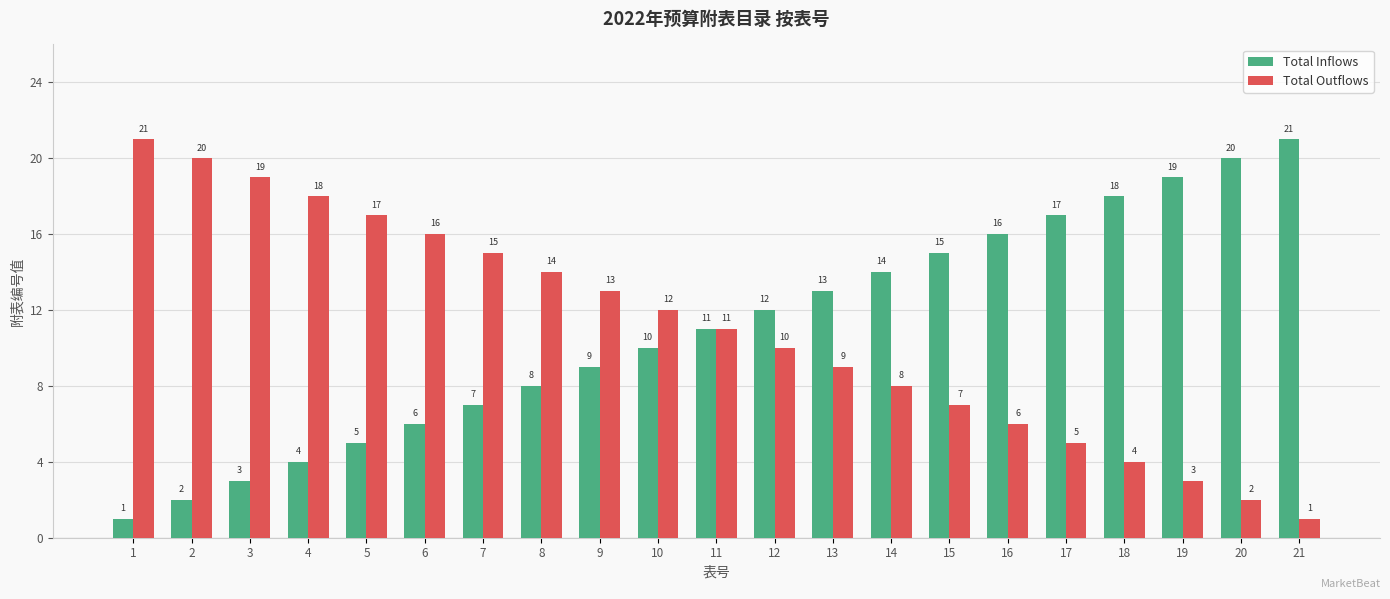

List the labels in order of Total Inflows value, smallest first.

1, 2, 3, 4, 5, 6, 7, 8, 9, 10, 11, 12, 13, 14, 15, 16, 17, 18, 19, 20, 21